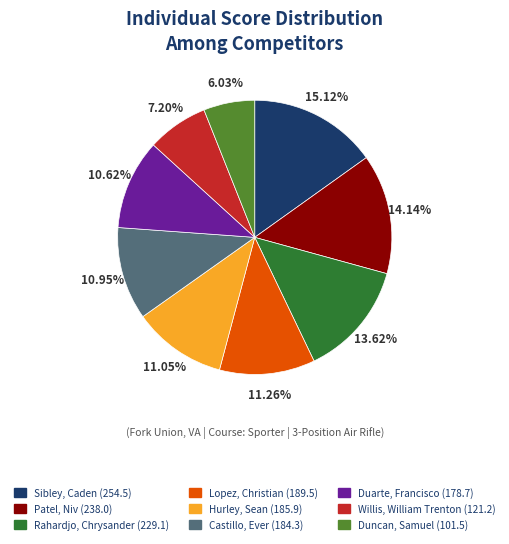

Does Willis, William Trenton represent more than half of the total?

No